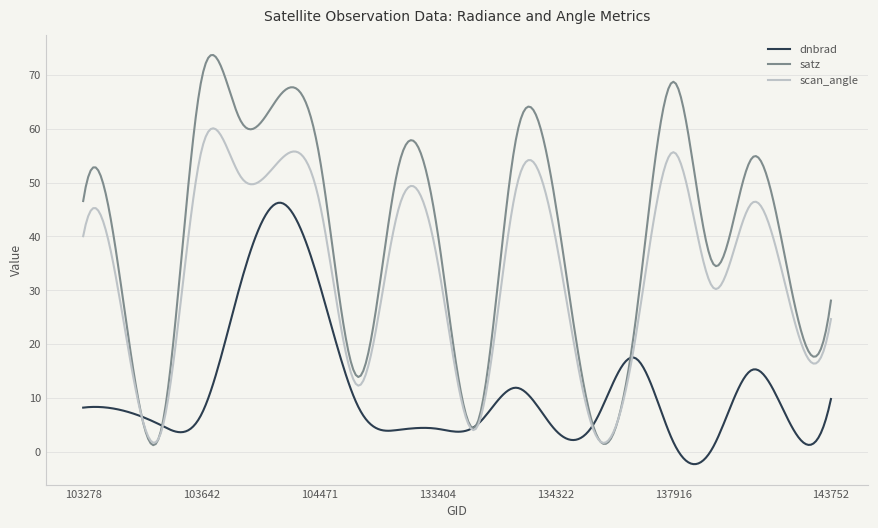

What is the smallest value displayed?

-2.3